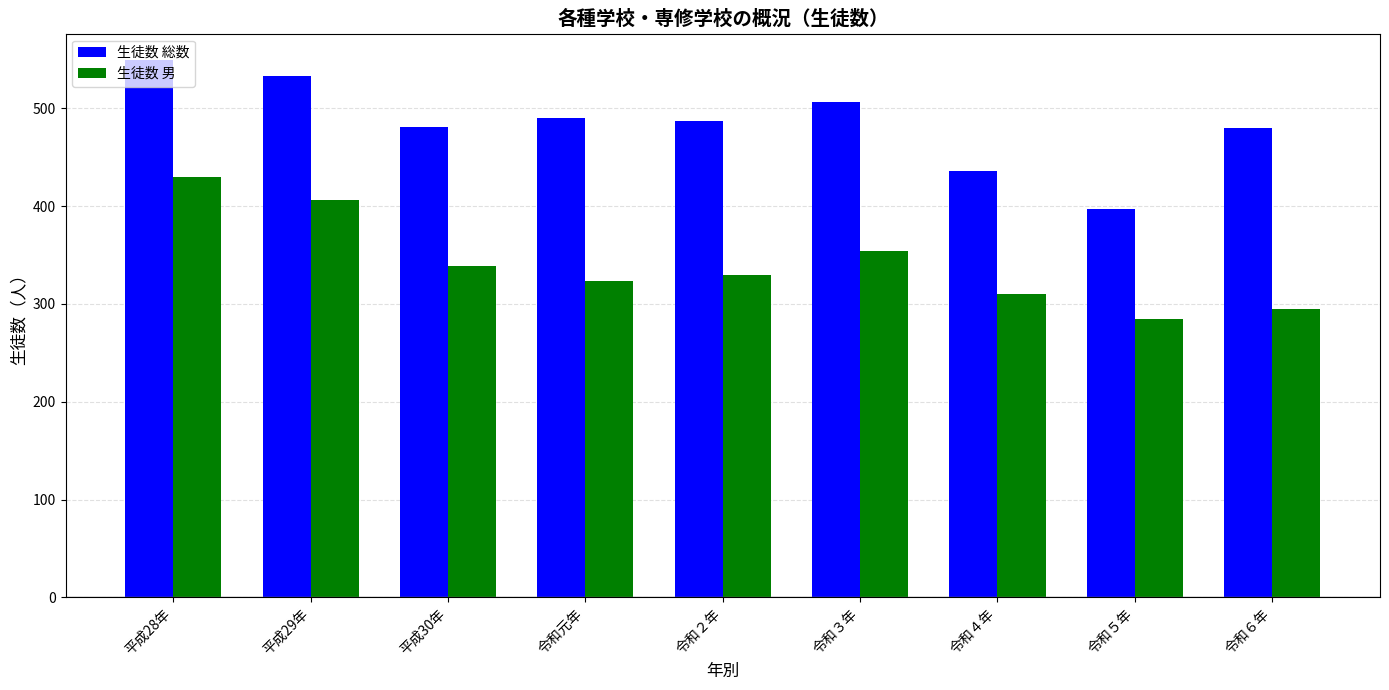

Is it true that 生徒数 総数 equals 533 at 平成29年?

True